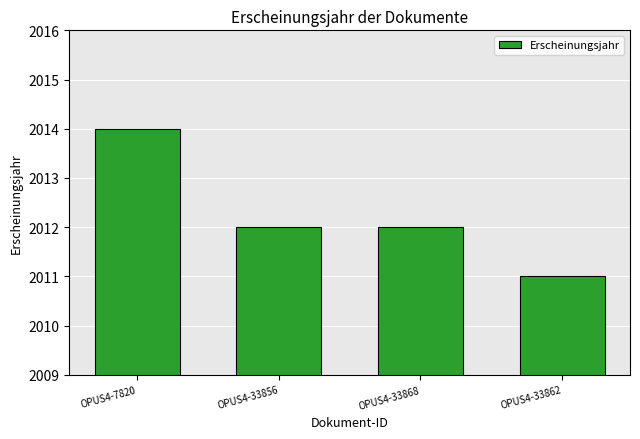

Where does the data first go above 2012?

OPUS4-7820